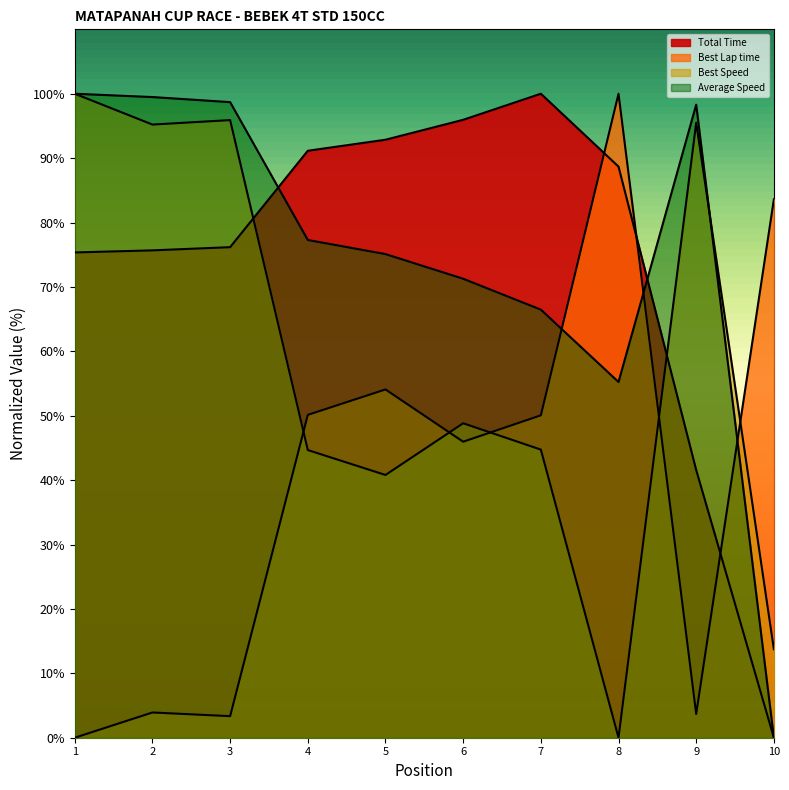

How many lines are shown in the chart?

4